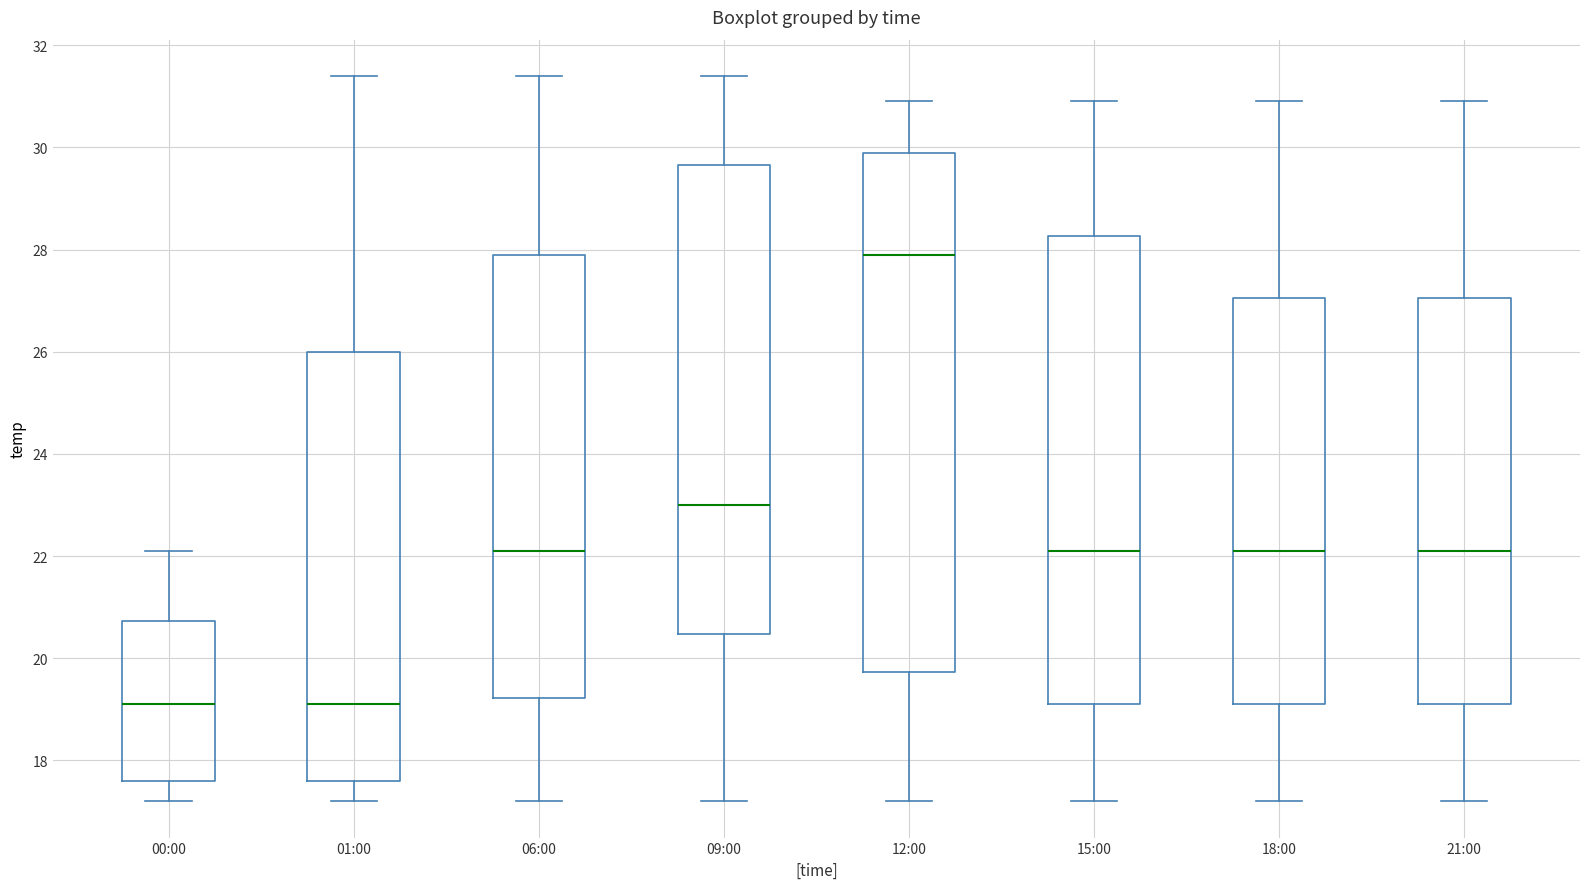

Reading left to right, transcribe this box plot: for each box, give where its median line is, the range the box spans, and where its two whiskers end, as read against the y-axis. The values are not printed on the chart, so give them approximately, as read against the axis.

00:00: median 19.2, box 17.6 to 20.8, whiskers 17.2 to 22.2
01:00: median 19.2, box 17.6 to 26.0, whiskers 17.2 to 31.4
06:00: median 22.2, box 19.2 to 28.0, whiskers 17.2 to 31.4
09:00: median 23.0, box 20.4 to 29.6, whiskers 17.2 to 31.4
12:00: median 28.0, box 19.8 to 30.0, whiskers 17.2 to 31.0
15:00: median 22.2, box 19.2 to 28.2, whiskers 17.2 to 31.0
18:00: median 22.2, box 19.2 to 27.0, whiskers 17.2 to 31.0
21:00: median 22.2, box 19.2 to 27.0, whiskers 17.2 to 31.0